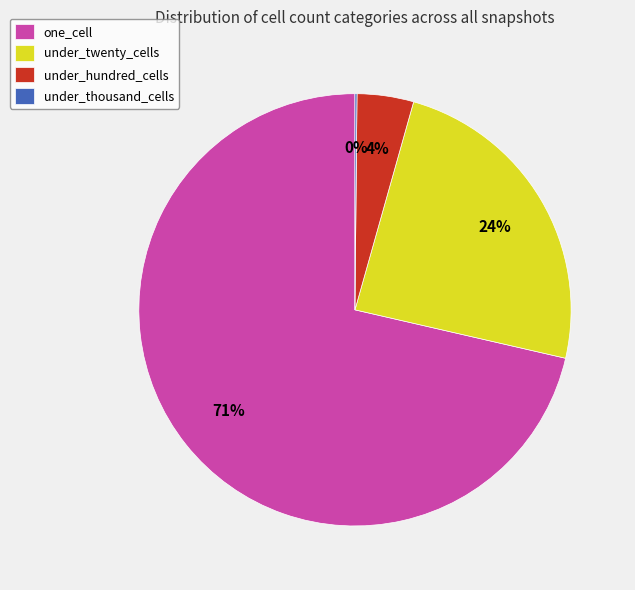

What is the largest slice in the pie chart?

one_cell